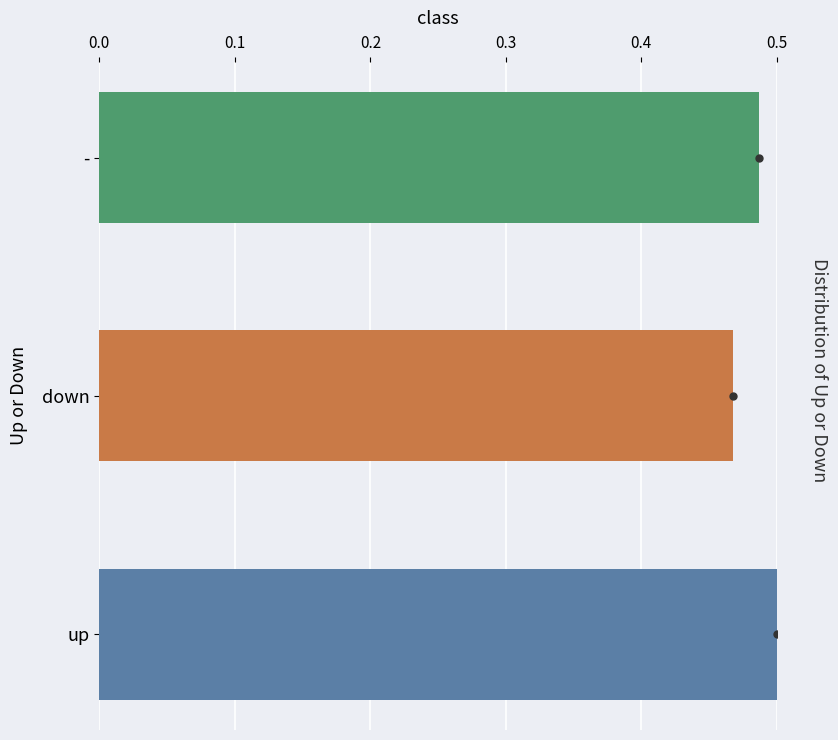

The value at up is 0.5. True or false?

True